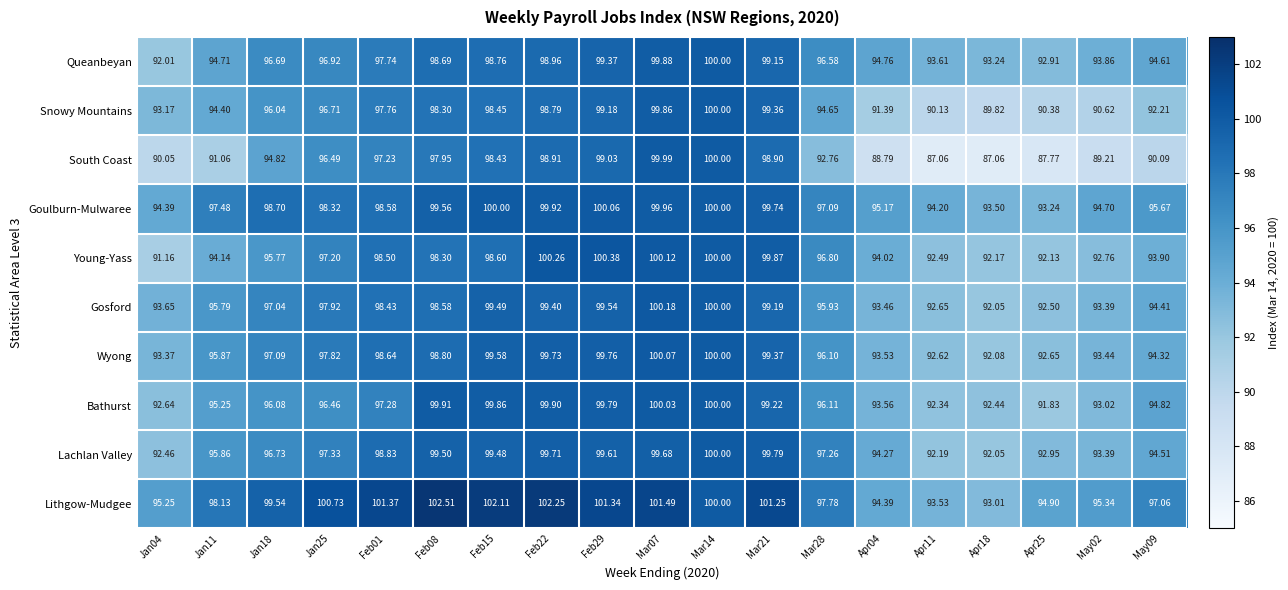

Which series has the largest total across all categories?

Lithgow-Mudgee